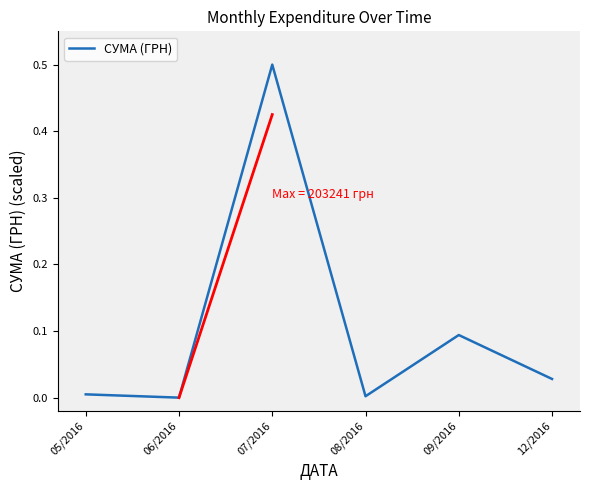

What position from the right is 12/2016?

1